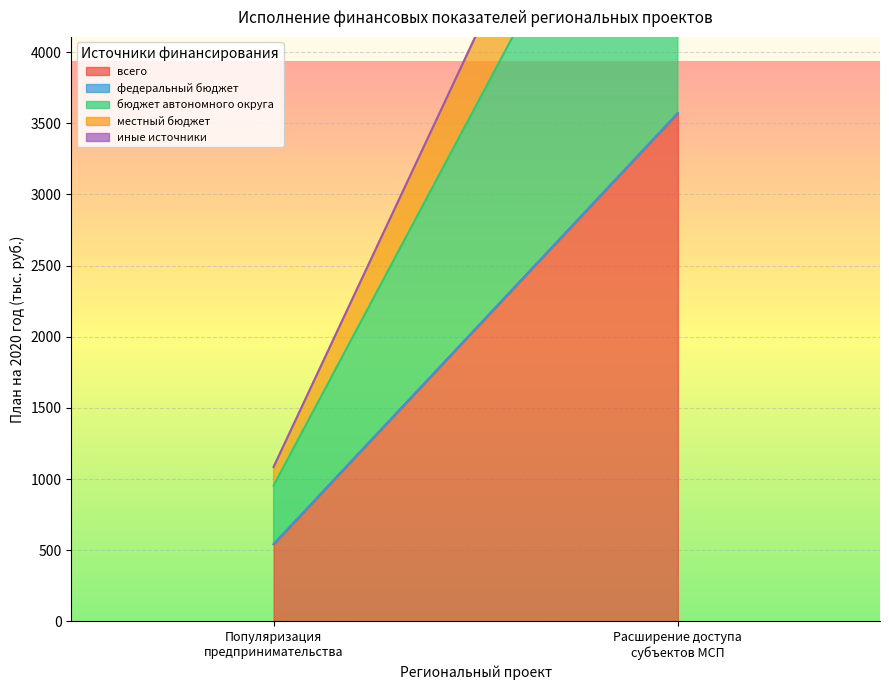

Which category has the lowest value across all series?

Популяризация предпринимательства